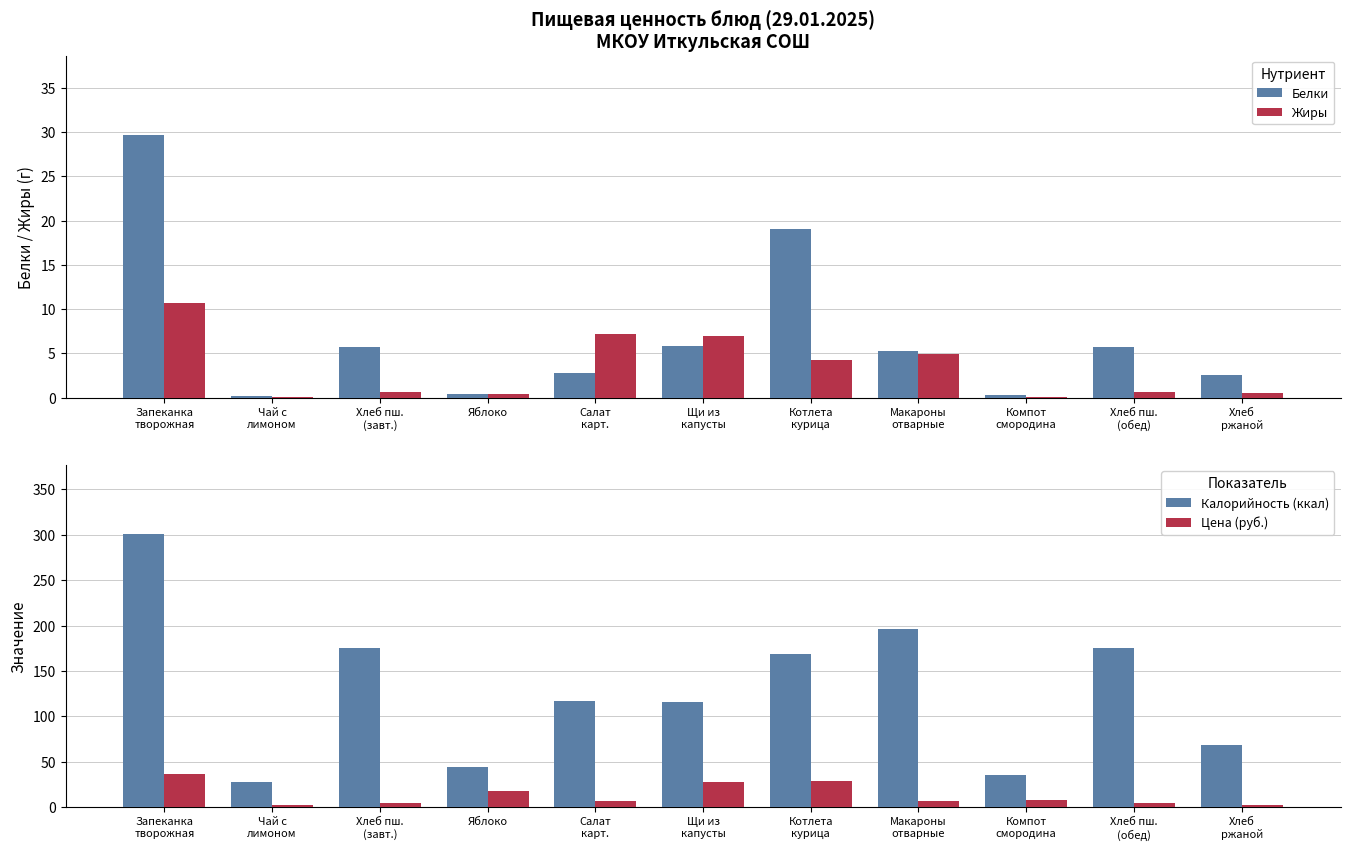

What is the highest value of the Жиры series?

10.7